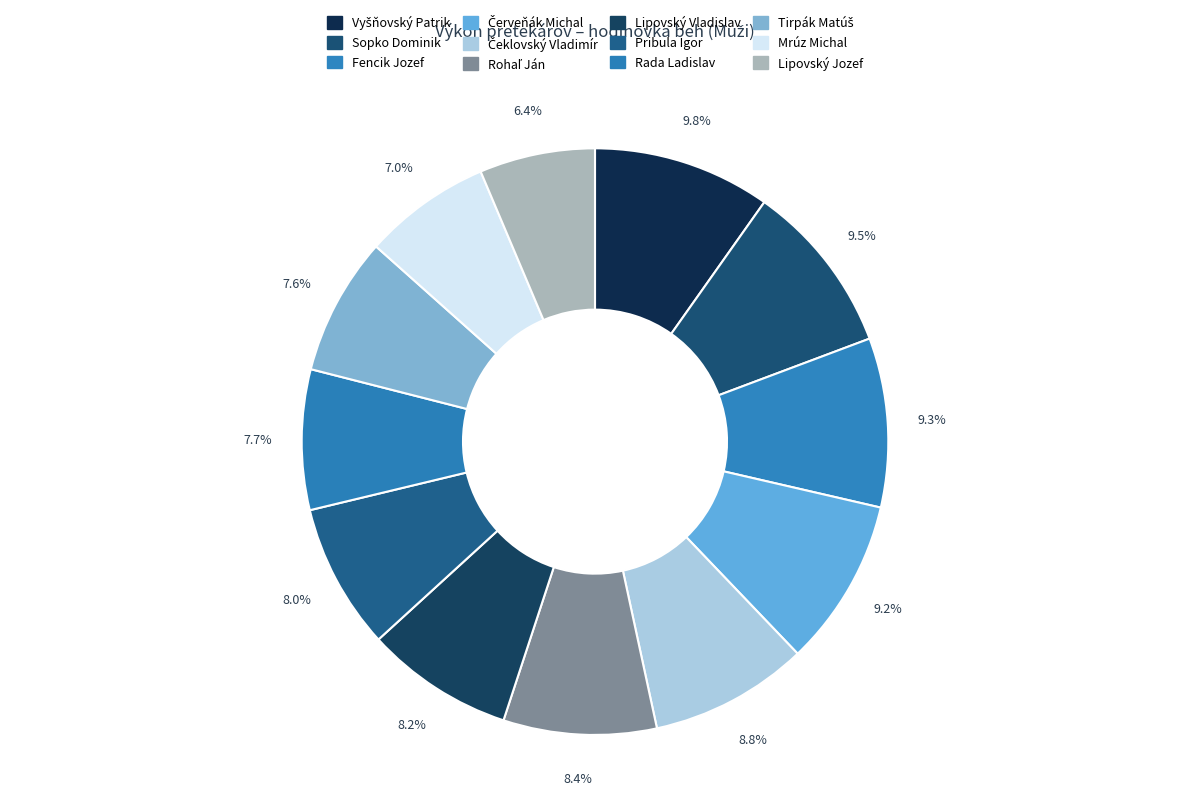

Combined, do Fencik Jozef and Červeňák Michal account for over 50%?

No